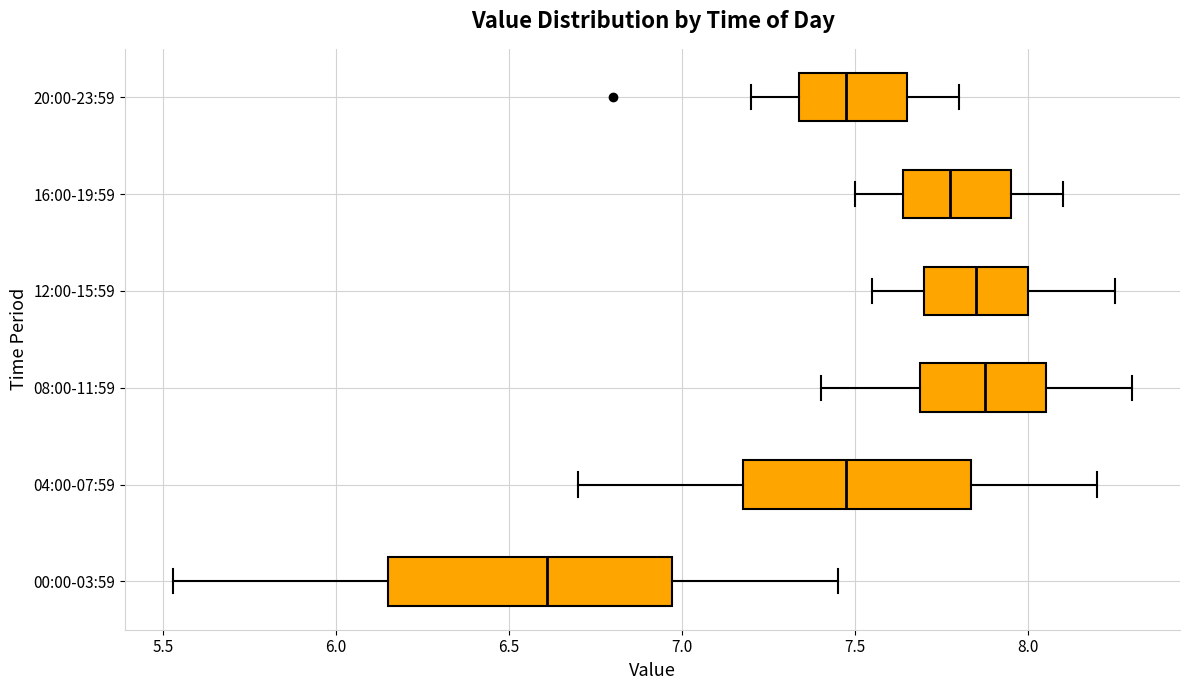

Reading bottom to top, transcribe this box plot: for each box, give where its median line is, the range the box spans, and where its two whiskers end, as read against the x-axis. The values are not printed on the chart, so give them approximately, as read against the axis.

00:00-03:59: median 6.60, box 6.15 to 6.95, whiskers 5.55 to 7.45
04:00-07:59: median 7.50, box 7.20 to 7.85, whiskers 6.70 to 8.20
08:00-11:59: median 7.90, box 7.70 to 8.05, whiskers 7.40 to 8.30
12:00-15:59: median 7.85, box 7.70 to 8.00, whiskers 7.55 to 8.25
16:00-19:59: median 7.80, box 7.65 to 7.95, whiskers 7.50 to 8.10
20:00-23:59: median 7.50, box 7.35 to 7.65, whiskers 7.20 to 7.80